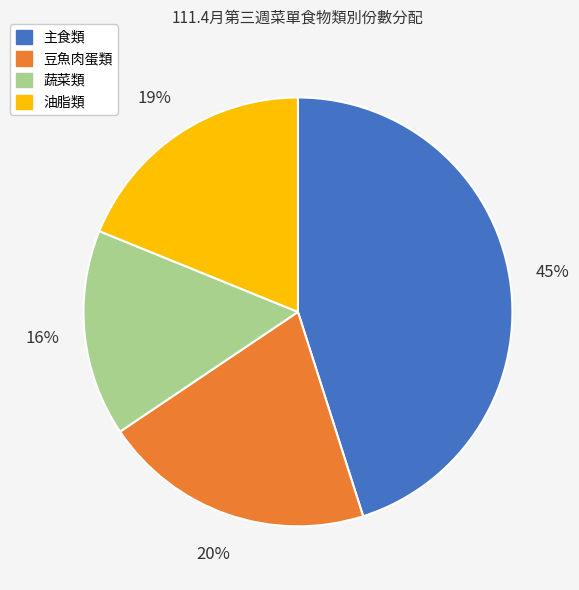

To the nearest percent, what is the average slice percentage?

25%